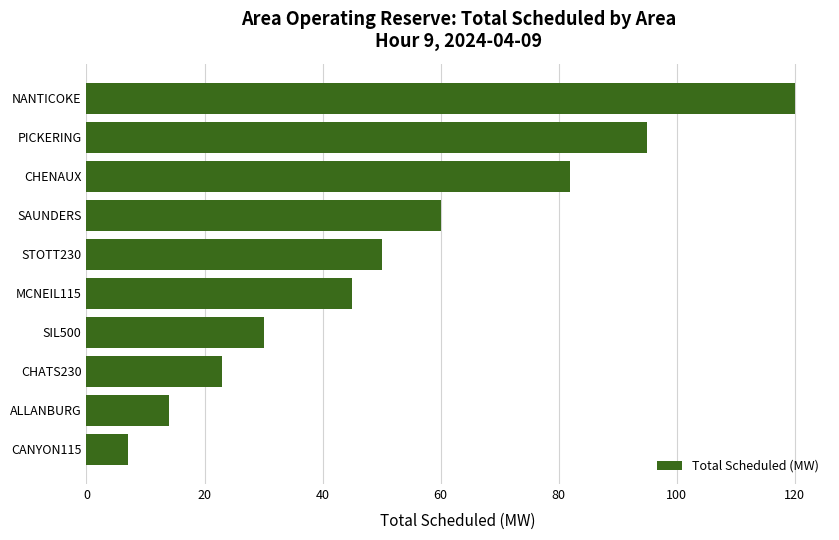

List the labels in order of value, largest first.

NANTICOKE, PICKERING, CHENAUX, SAUNDERS, STOTT230, MCNEIL115, SIL500, CHATS230, ALLANBURG, CANYON115